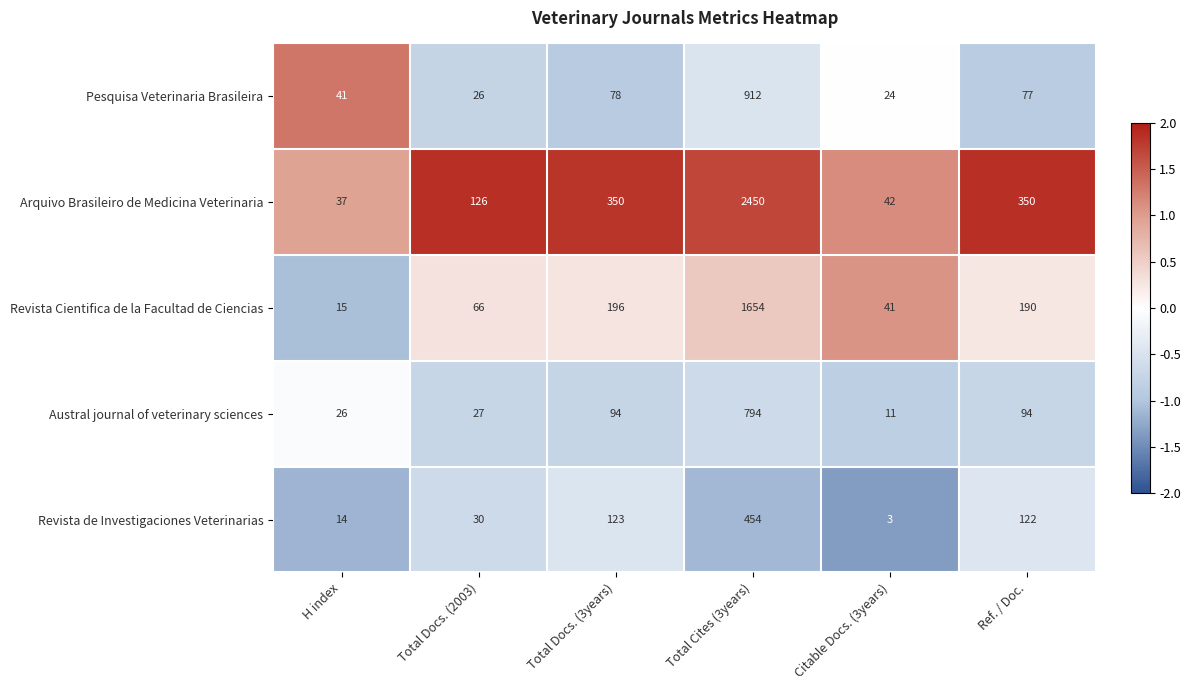

Reading right to left, what are all the values shown in this chart?

Pesquisa Veterinaria Brasileira: Ref. / Doc.=77	Citable Docs. (3years)=24	Total Cites (3years)=912	Total Docs. (3years)=78	Total Docs. (2003)=26	H index=41
Arquivo Brasileiro de Medicina Veterinaria: Ref. / Doc.=350	Citable Docs. (3years)=42	Total Cites (3years)=2450	Total Docs. (3years)=350	Total Docs. (2003)=126	H index=37
Revista Cientifica de la Facultad de Ciencias: Ref. / Doc.=190	Citable Docs. (3years)=41	Total Cites (3years)=1654	Total Docs. (3years)=196	Total Docs. (2003)=66	H index=15
Austral journal of veterinary sciences: Ref. / Doc.=94	Citable Docs. (3years)=11	Total Cites (3years)=794	Total Docs. (3years)=94	Total Docs. (2003)=27	H index=26
Revista de Investigaciones Veterinarias: Ref. / Doc.=122	Citable Docs. (3years)=3	Total Cites (3years)=454	Total Docs. (3years)=123	Total Docs. (2003)=30	H index=14